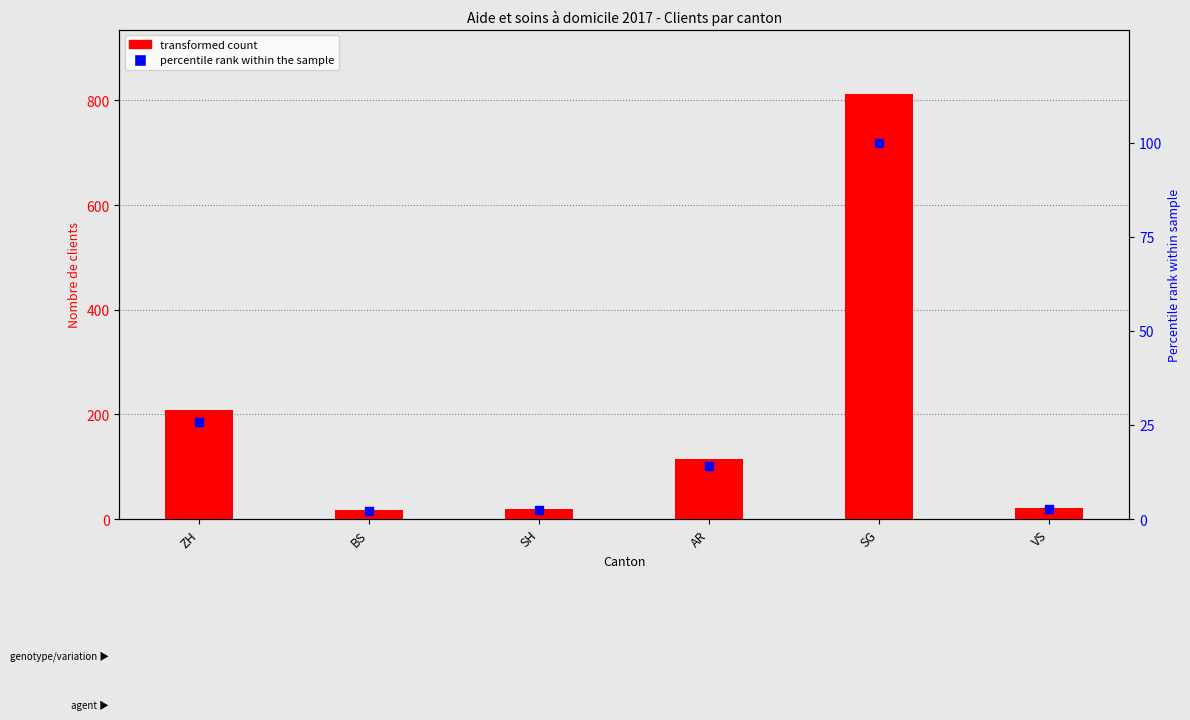

Is the value of Total clients at AR greater than the value of Percentile rank at BS?

Yes